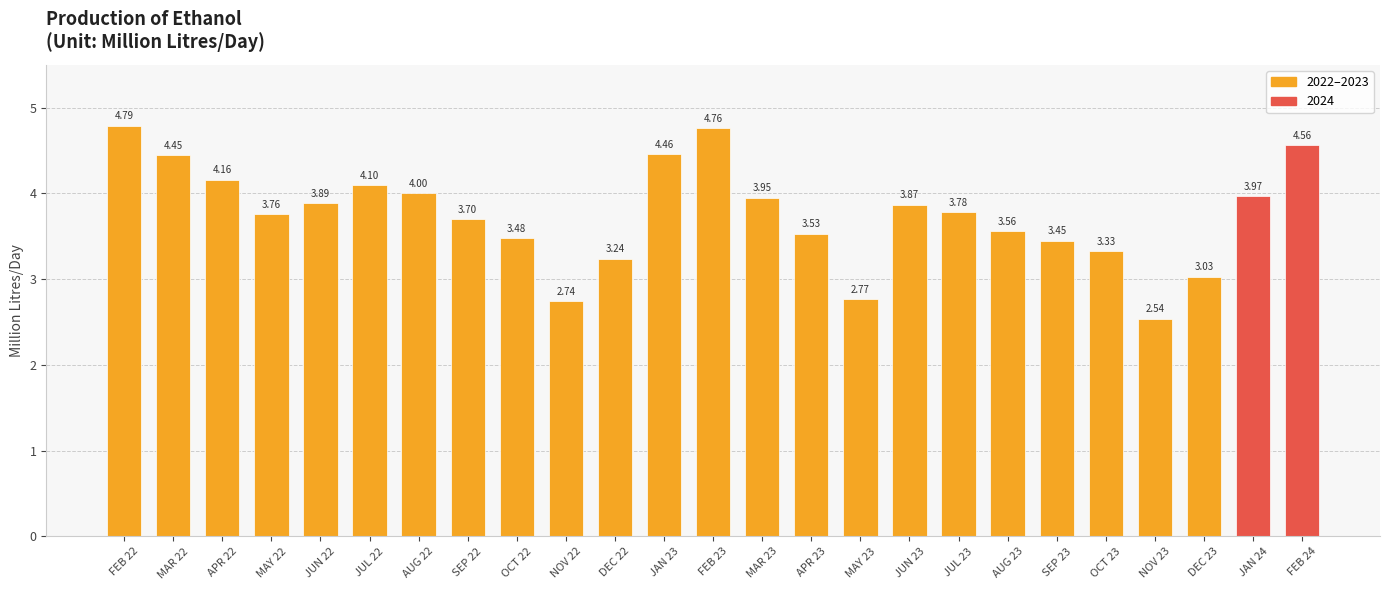

What is the sum of the values at AUG 22 and SEP 22?

7.7